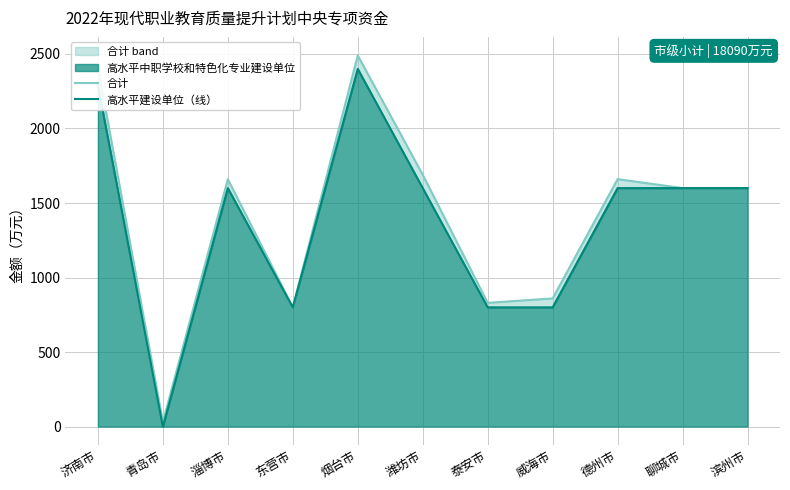

What is the maximum value shown in the chart?

2490